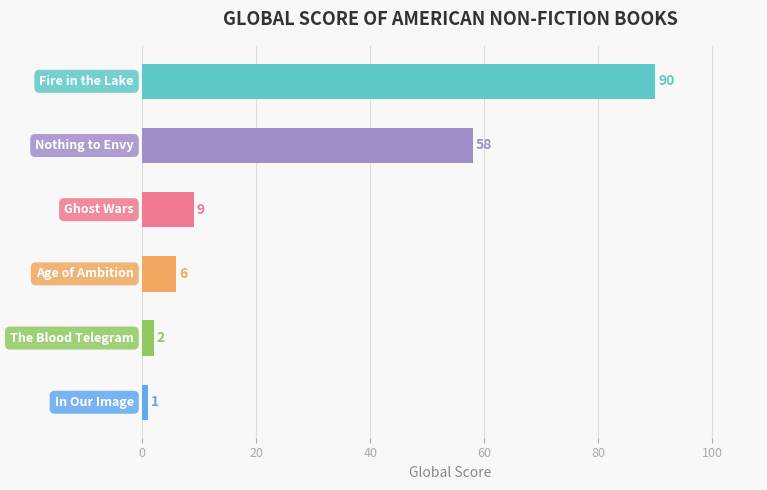

How many bars are there in total?

6